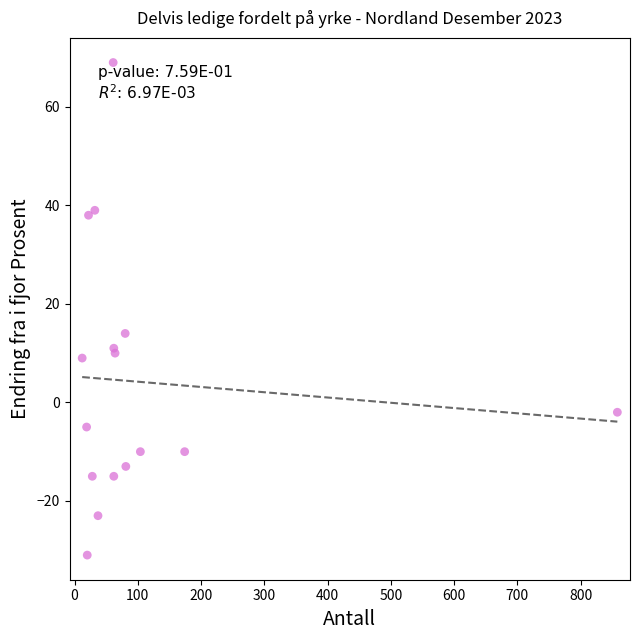

What Y value in the scatter plot is closest to 19?

14